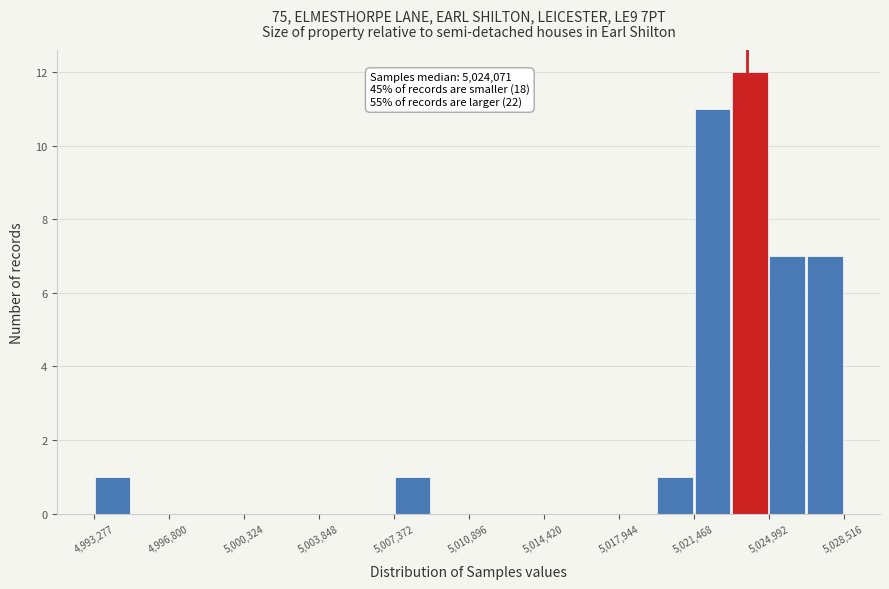

Read against the x-axis, roughly where is the centre of the tallest bar?

5024000